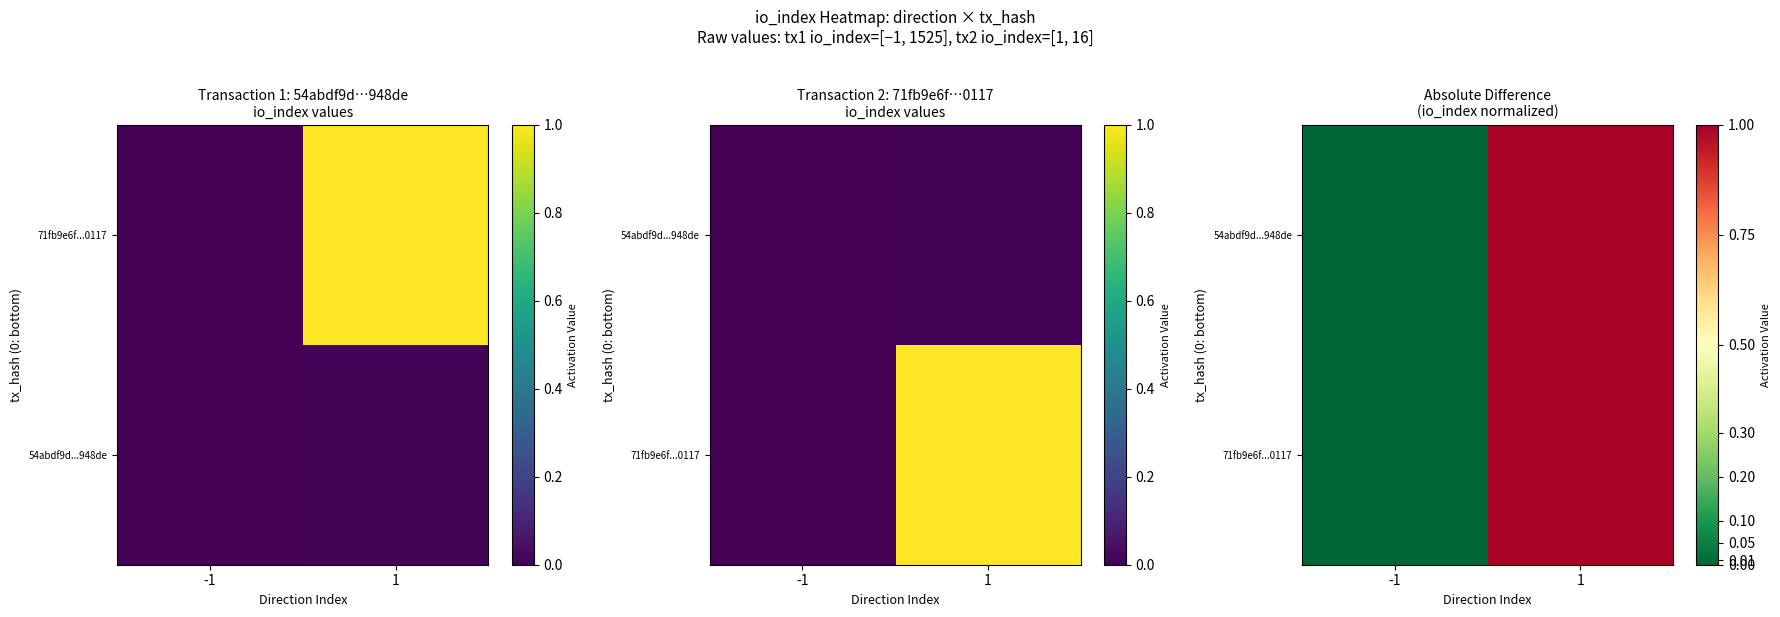

At which label does 54abdf9d...948de reach its minimum?

-1